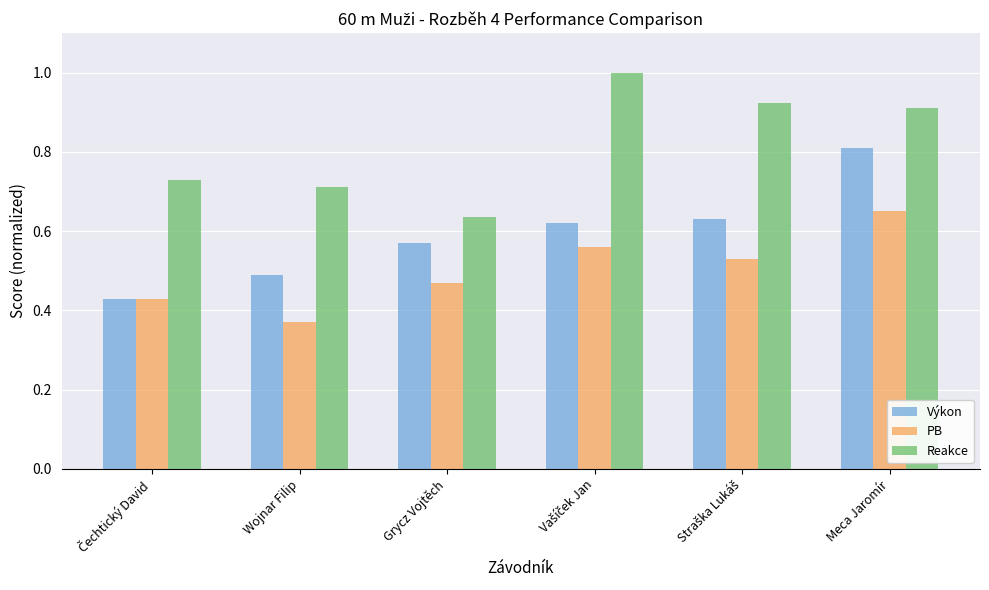

Rank the series by their maximum value, from highest to lowest.

Reakce, Výkon, PB